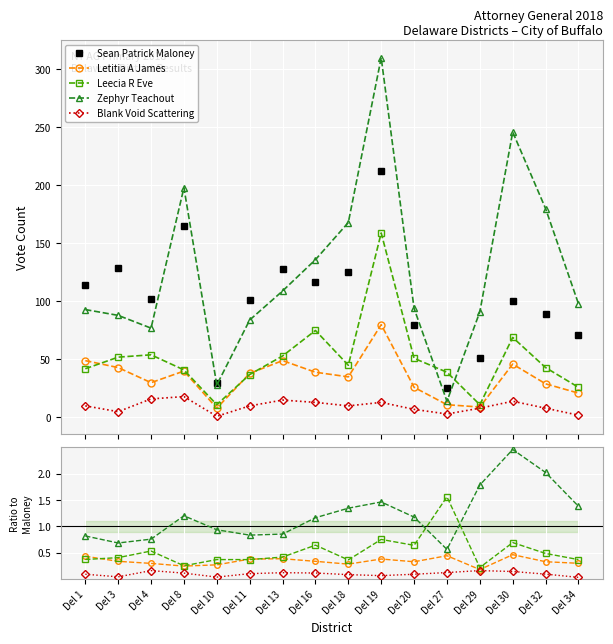

At which category does Zephyr Teachout reach its first local peak?

Del 8